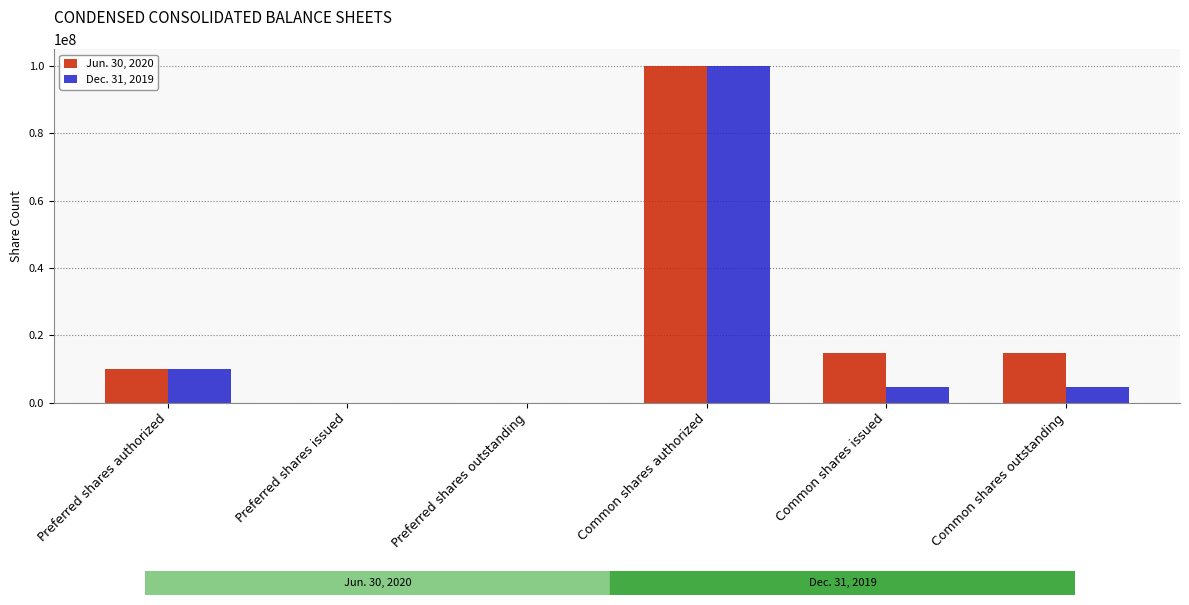

How many groups of bars are there?

6